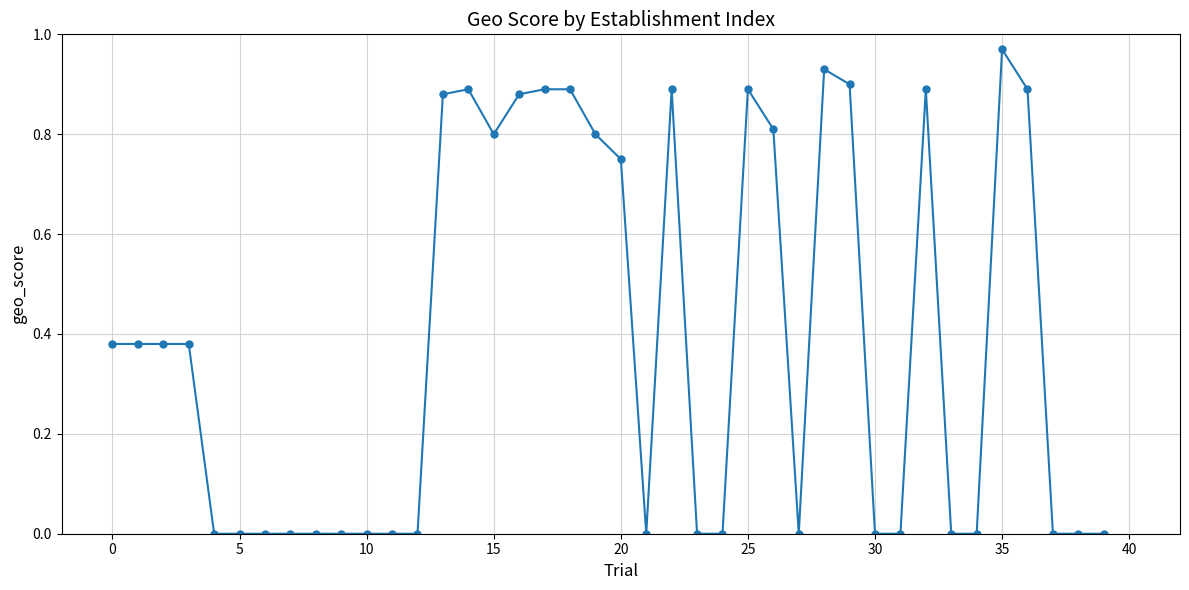

True or false: there are more than 2 points higher than both neighbors.

True